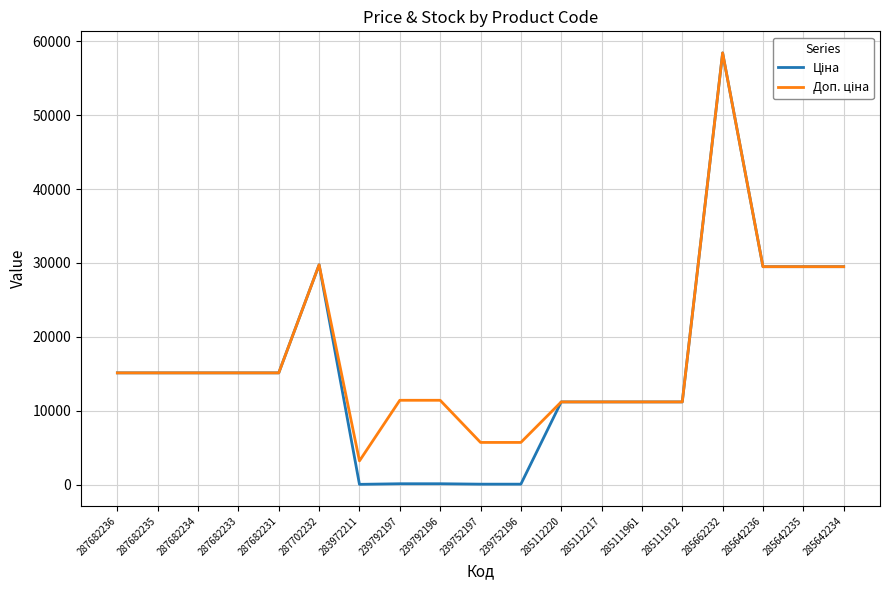

Which category has the highest value across all series?

285662232